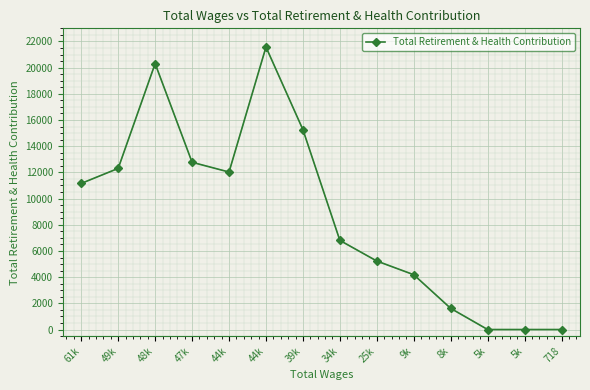

Reading left to right, list all the values displayed in this chart.

61k=11158	49k=12304	48k=20307	47k=12772	44k=12026	44k=21573	39k=15264	34k=6806	25k=5230	9k=4186	8k=1615	5k=0	5k=0	718=0